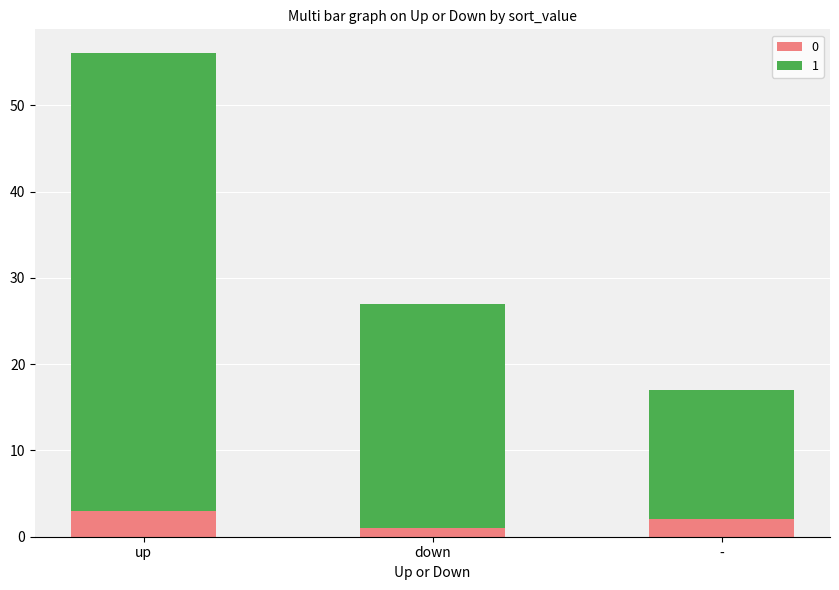

How many bars are there in total?

3